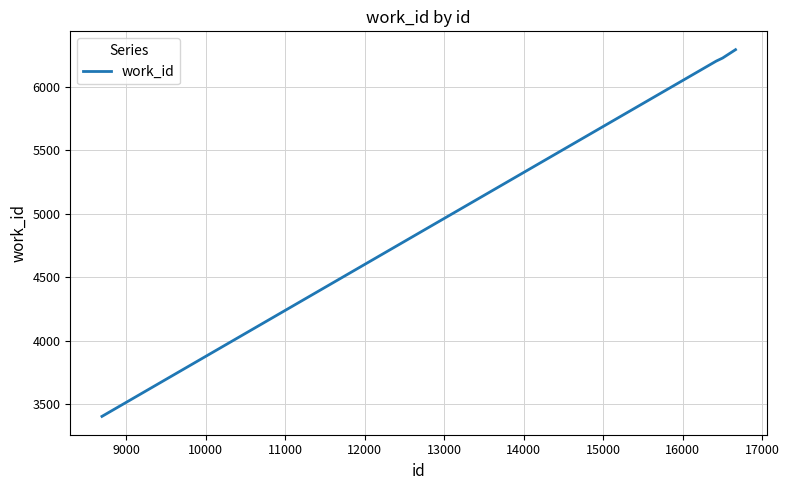

Count the number of data series in this chart.

1